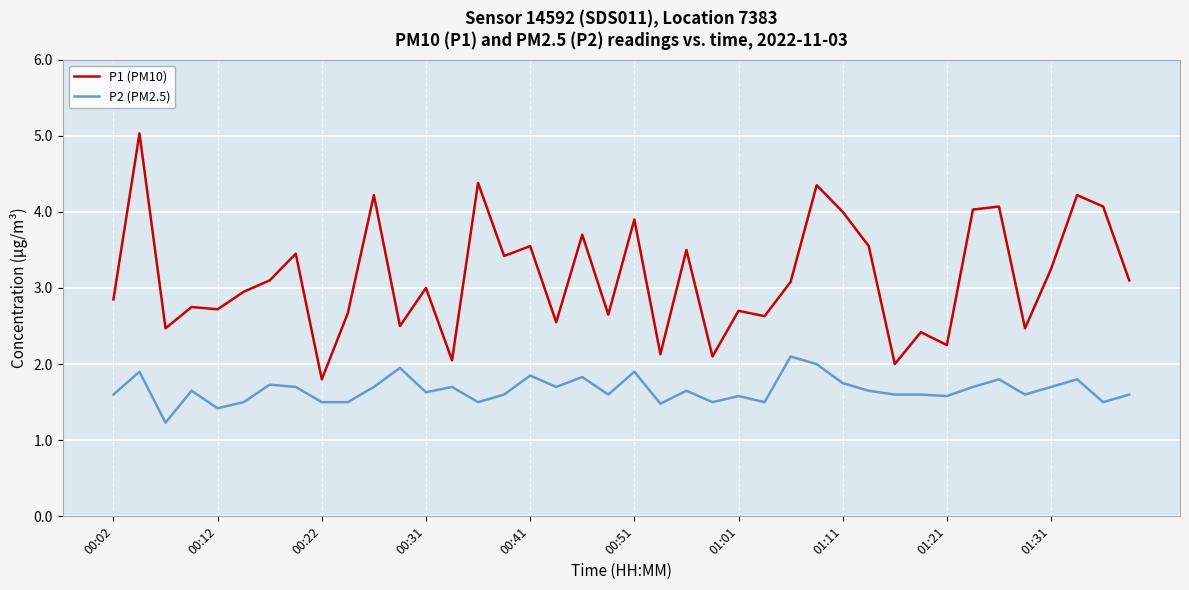

Rank the series by their maximum value, from lowest to highest.

P2 (PM2.5), P1 (PM10)